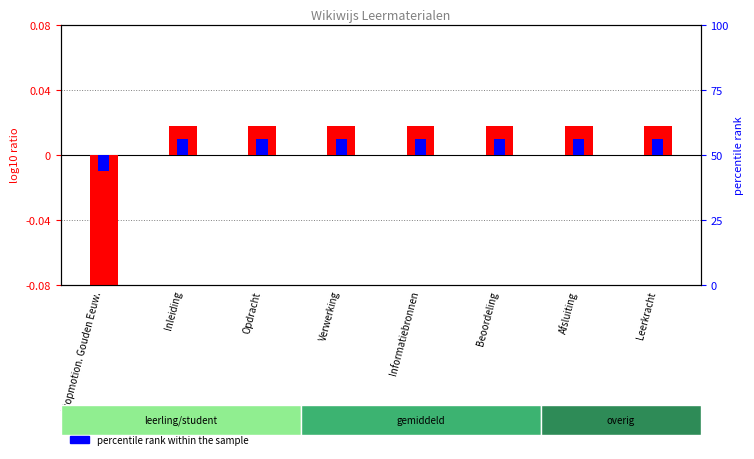

Is it true that percentile rank within the sample equals -0.0 at Stopmotion. Gouden Eeuw.?

True